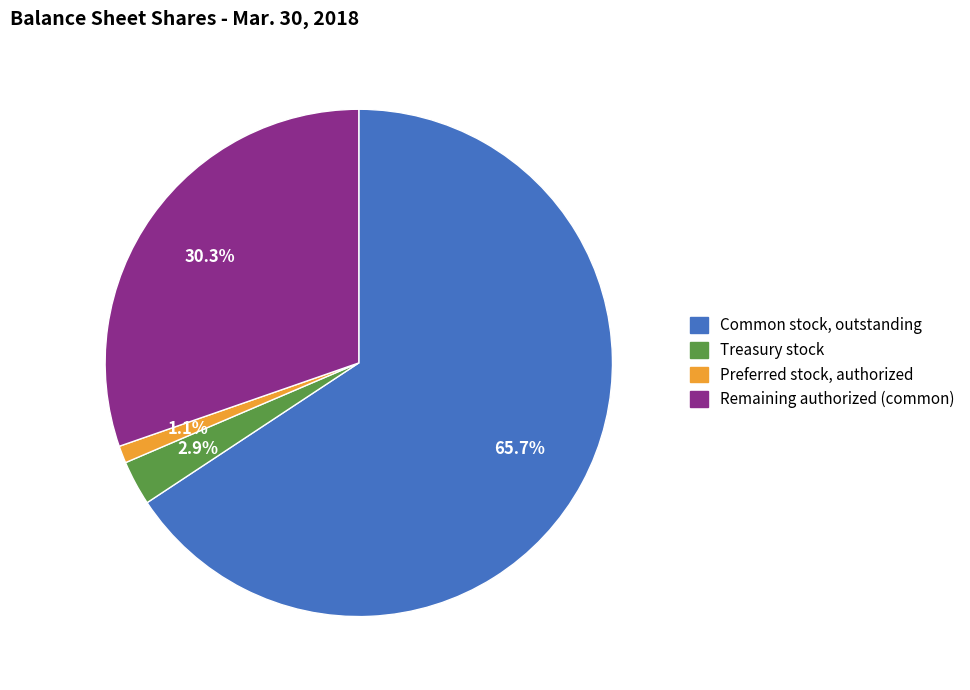

How many slices are in this pie chart?

4